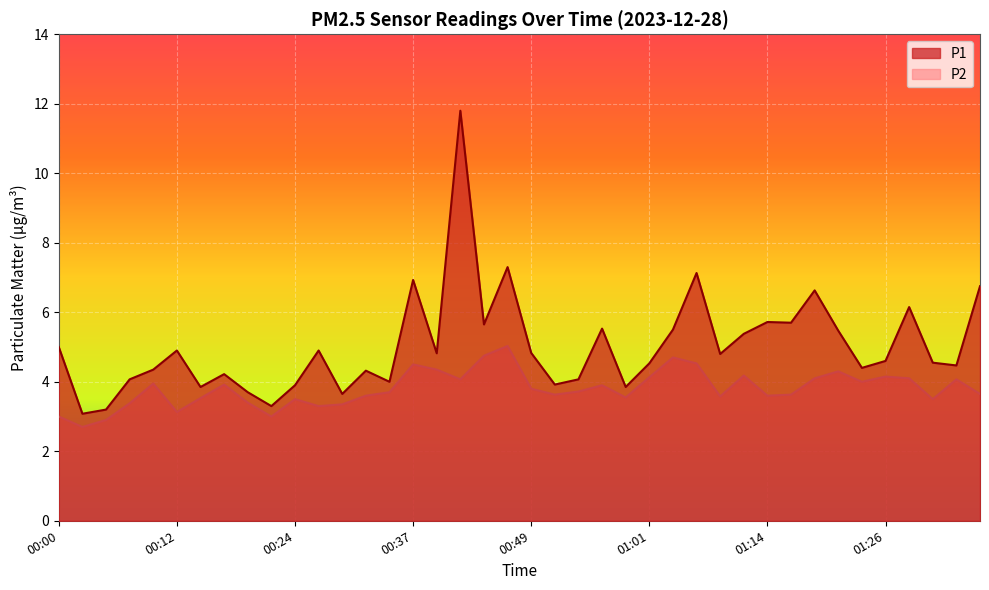

Which series has the widest spread of values?

P1